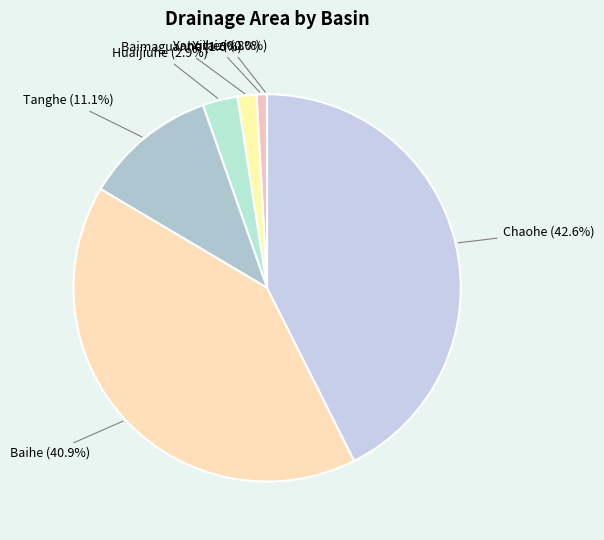

Between Baihe and Chaohe, which is larger?

Chaohe